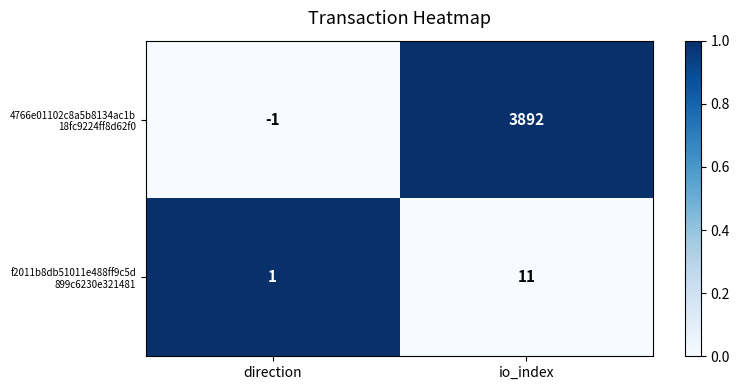

What is the spread (max minus min) of values at io_index?

3881